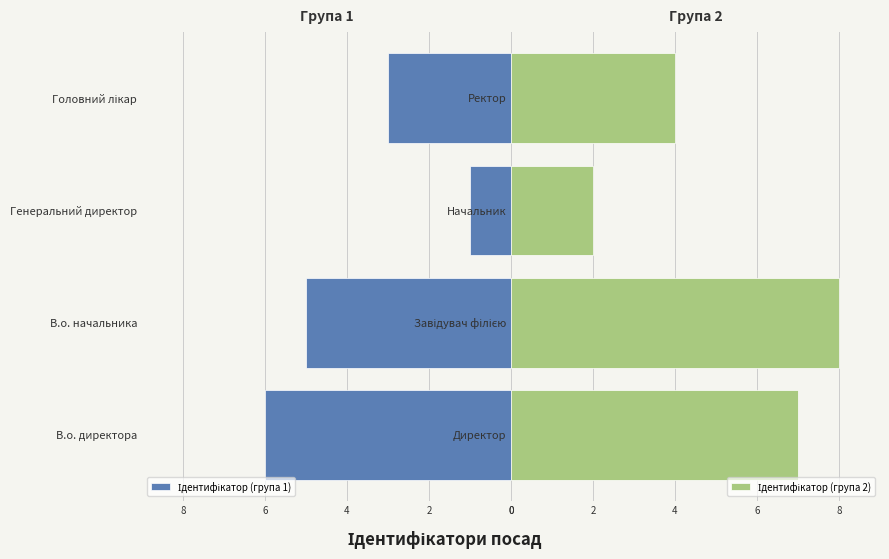

What is the value of the Ідентифікатор (група 2) bar at the 1st from the left?

7